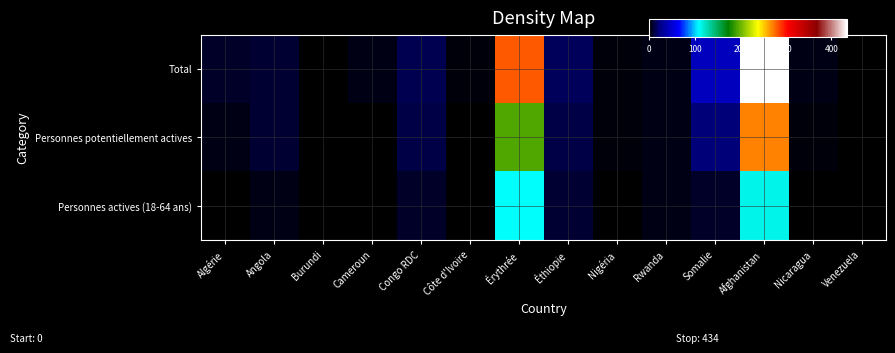

Reading left to right, what are all the values shown in this chart?

Total: Algérie=8	Angola=10	Burundi=1	Cameroun=4	Congo RDC=15	Côte d'Ivoire=2	Érythrée=281	Éthiopie=16	Nigéria=3	Rwanda=4	Somalie=43	Afghanistan=434	Nicaragua=5	Venezuela=1
Personnes potentiellement actives: Algérie=5	Angola=10	Burundi=1	Cameroun=1	Congo RDC=13	Côte d'Ivoire=1	Érythrée=194	Éthiopie=12	Nigéria=3	Rwanda=4	Somalie=21	Afghanistan=270	Nicaragua=3	Venezuela=1
Personnes actives (18-64 ans): Algérie=0	Angola=5	Burundi=0	Cameroun=0	Congo RDC=7	Côte d'Ivoire=0	Érythrée=110	Éthiopie=9	Nigéria=1	Rwanda=4	Somalie=8	Afghanistan=114	Nicaragua=1	Venezuela=0